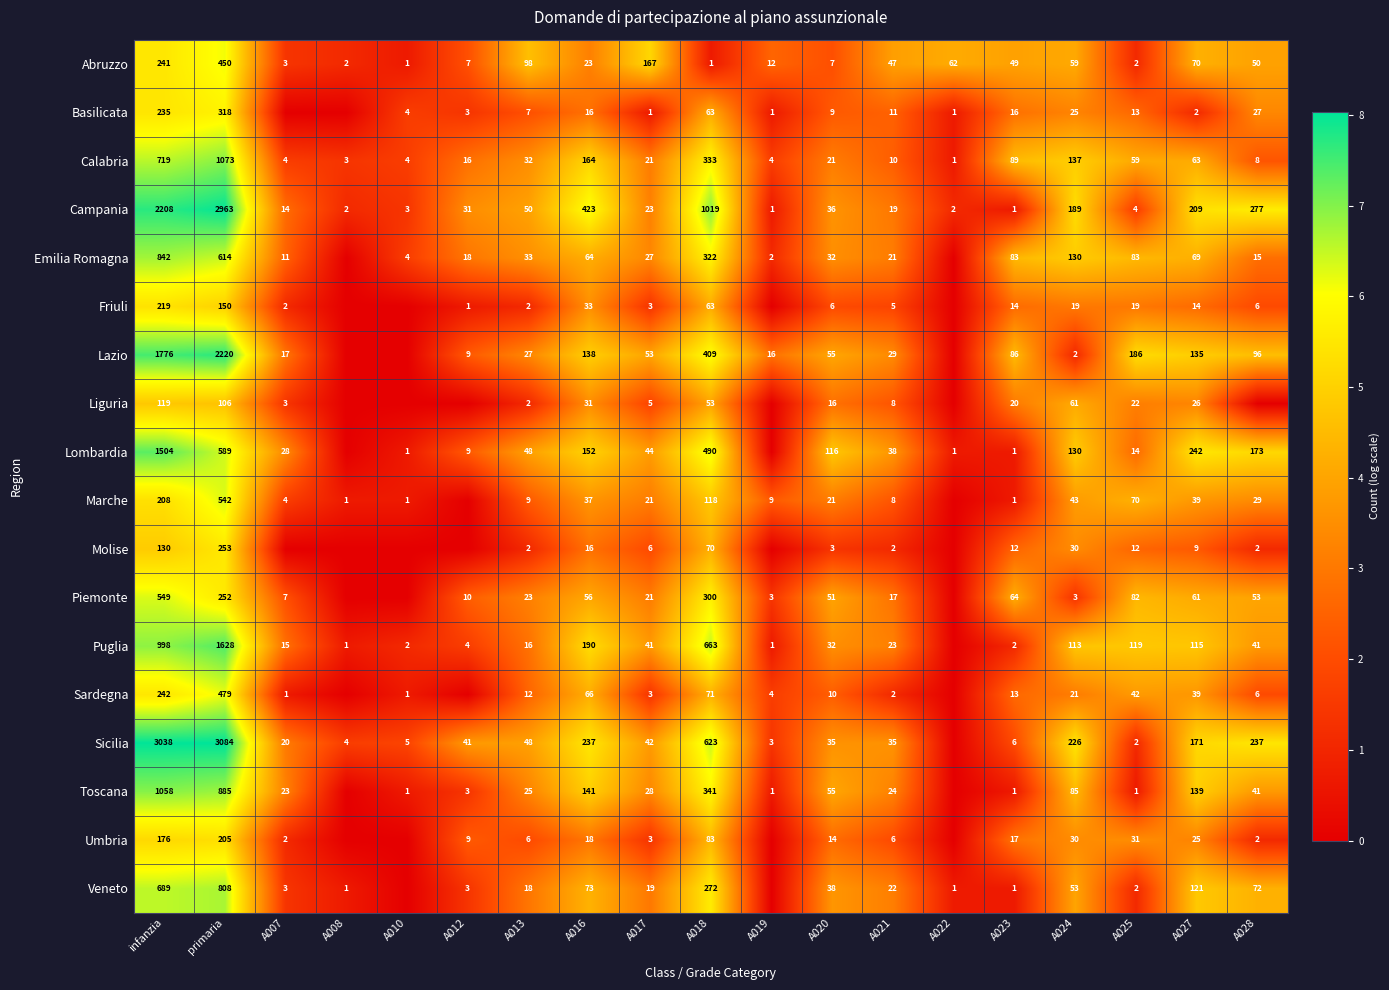

What is the total value across all series at infanzia?

14951